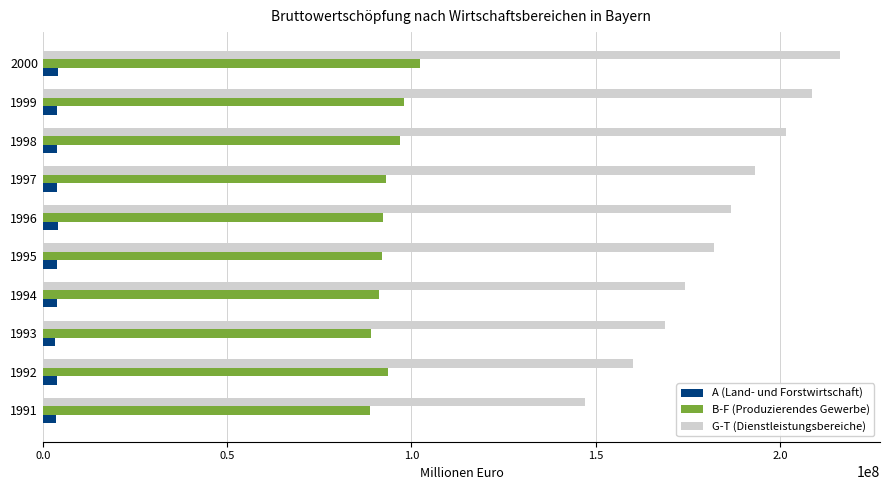

Is the value of G-T (Dienstleistungsbereiche) at 1991 greater than the value of B-F (Produzierendes Gewerbe) at 1994?

Yes